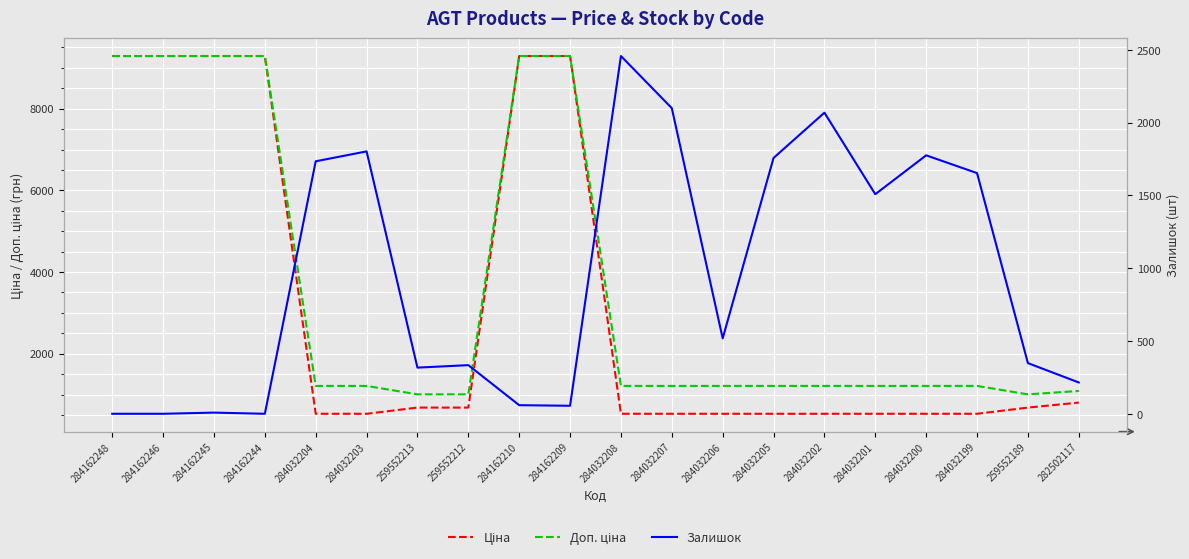

Where is Доп. ціна nearest to the value 5147?

284032204